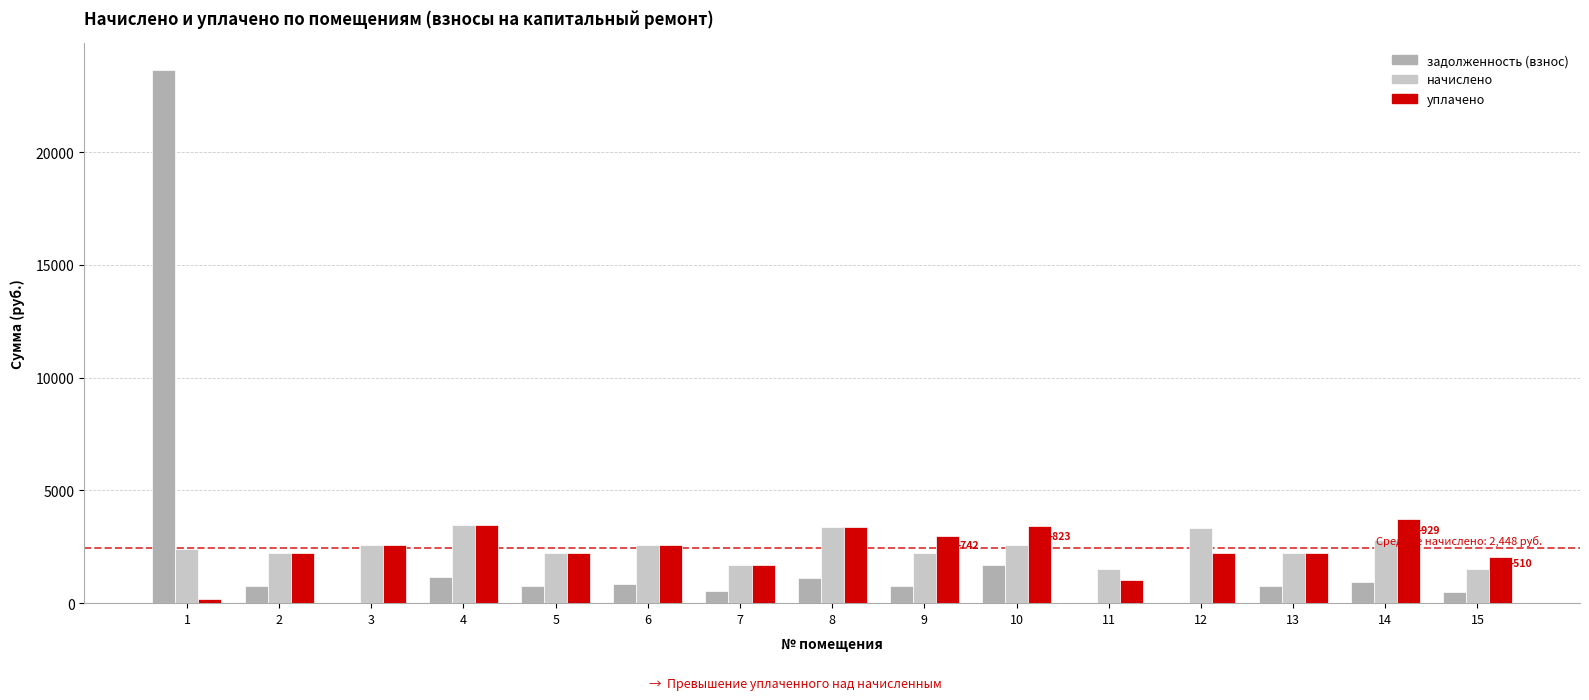

How many groups of bars are there?

15